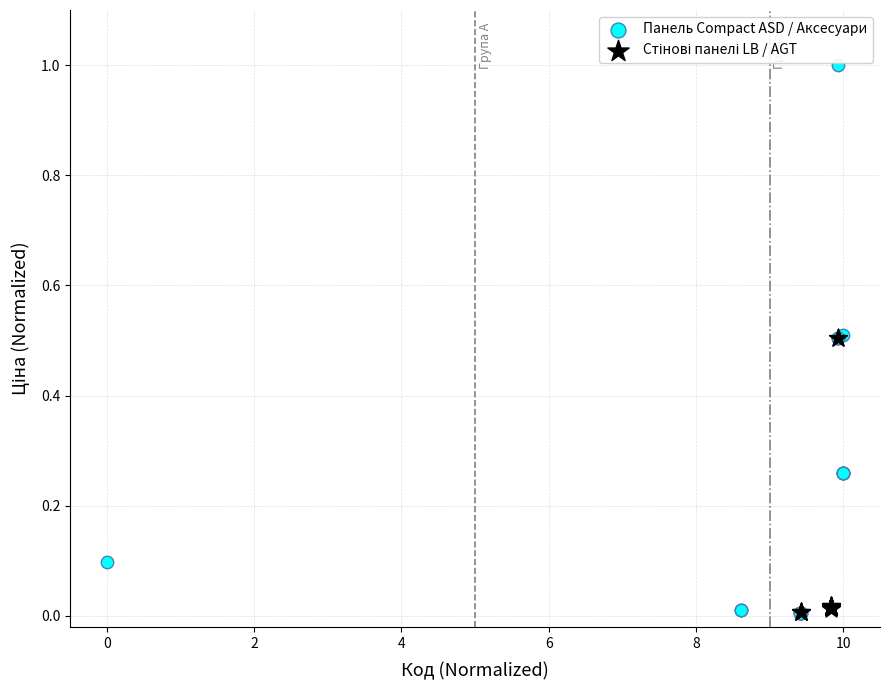

Which series reaches the maximum Y coordinate?

Панель Compact ASD / Аксесуари